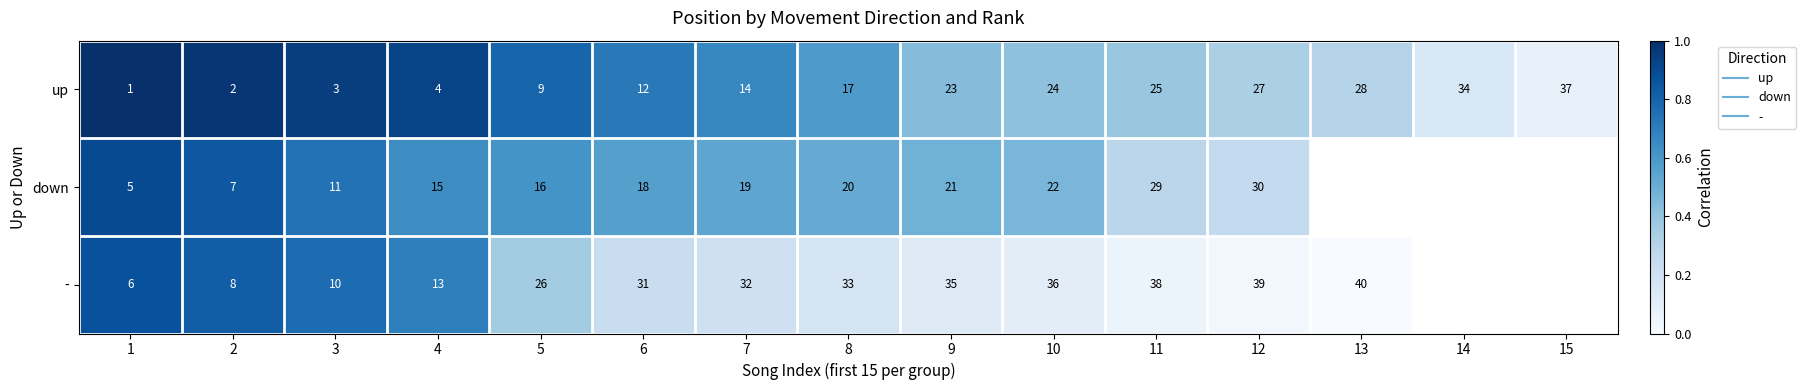

Which series changed the most between 9 and 11?

down